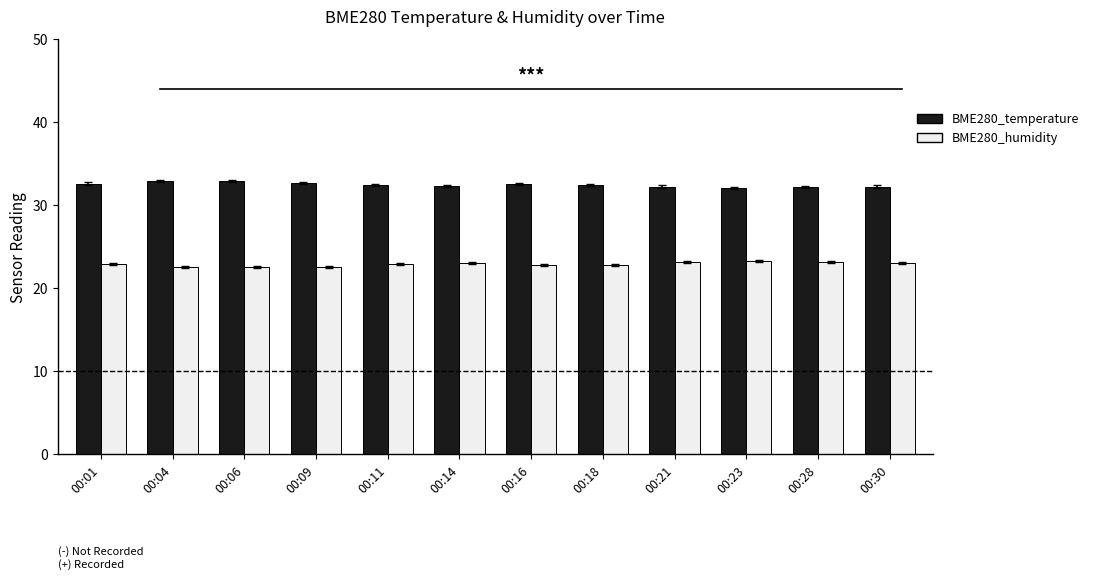

What is the difference between the second highest and second lowest values in the BME280_humidity series?

0.6